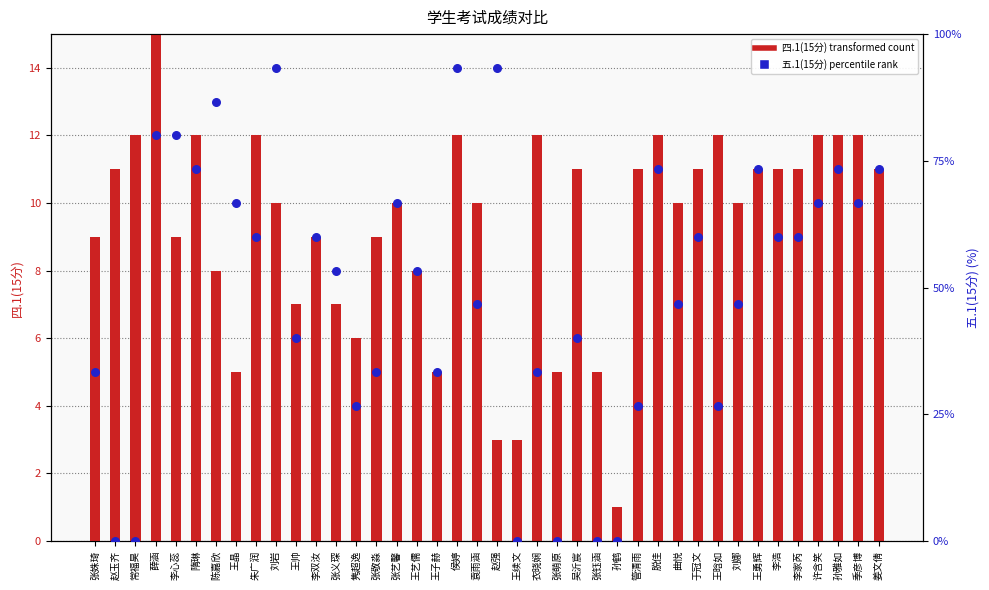

Is the value of 四.1(15分) at 张敬淼 greater than the value of 五.1(15分) at 张义琛?

No